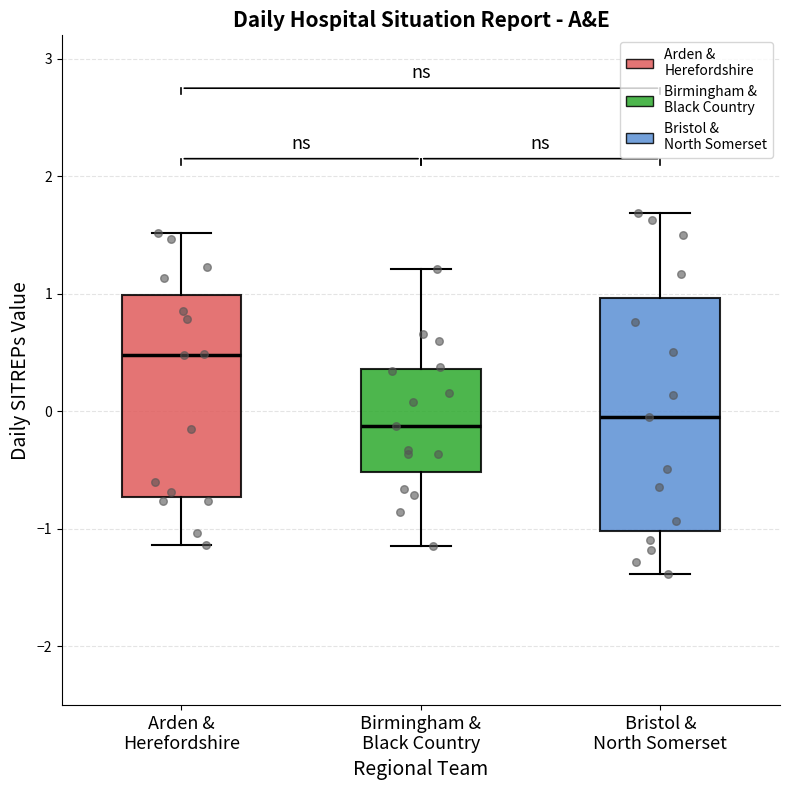

Which box has the highest median line?

Arden & Herefordshire